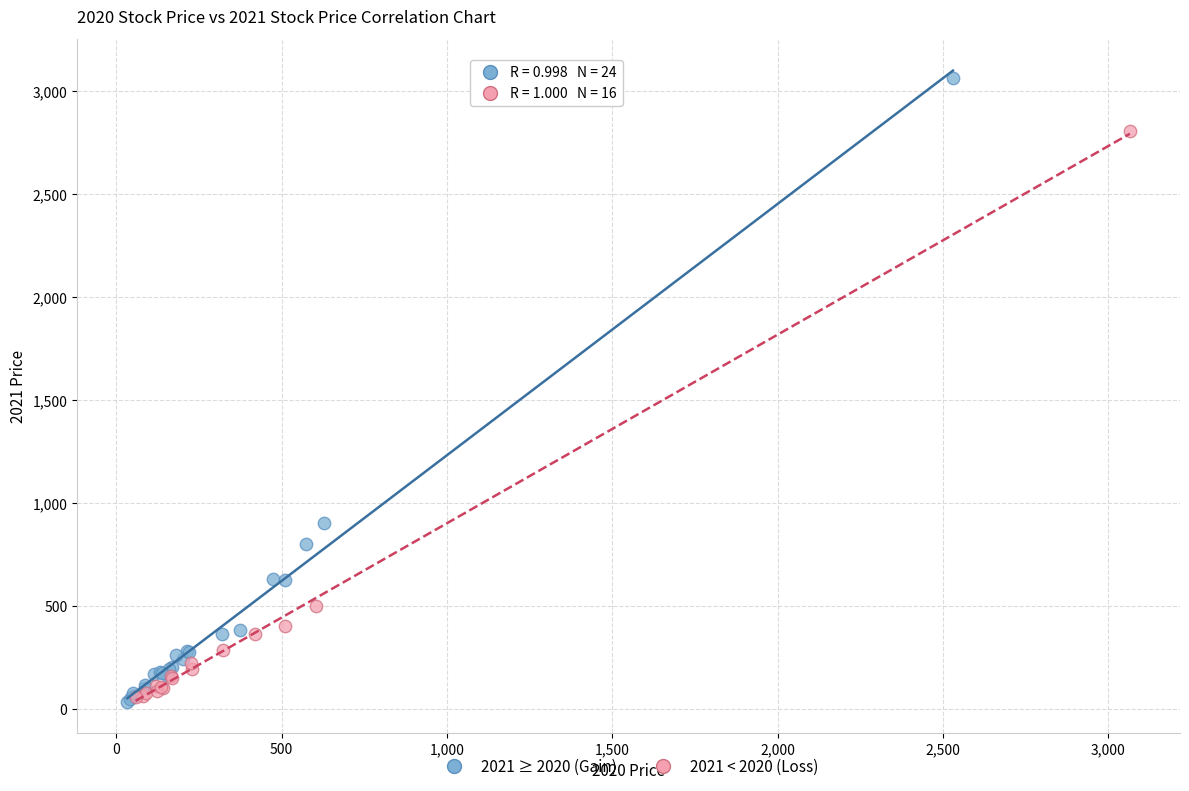

Which series has the largest Y range (max minus min)?

2021 ≥ 2020 (Gain)